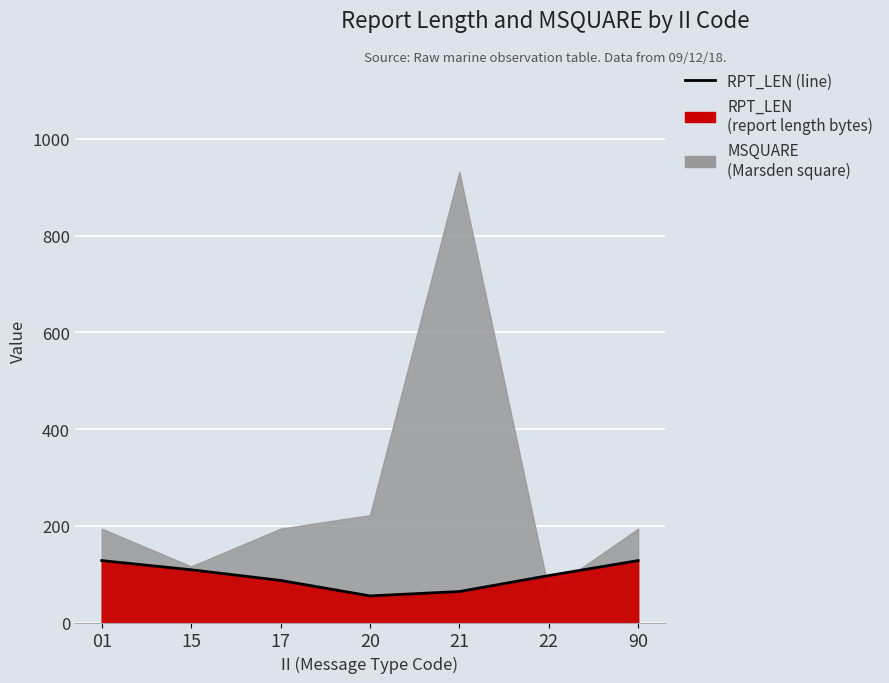

How many lines are shown in the chart?

1